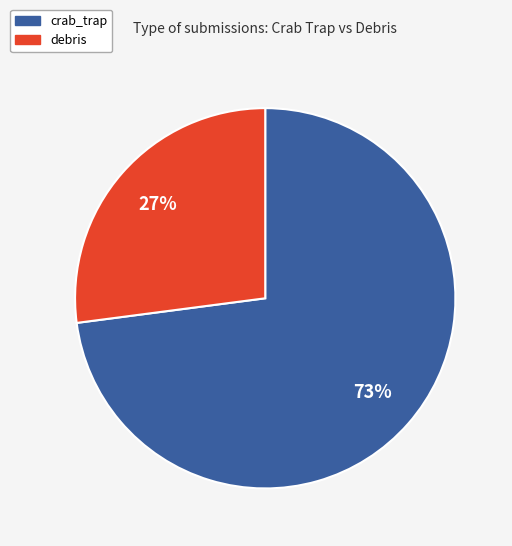

How many segments does this pie chart have?

2